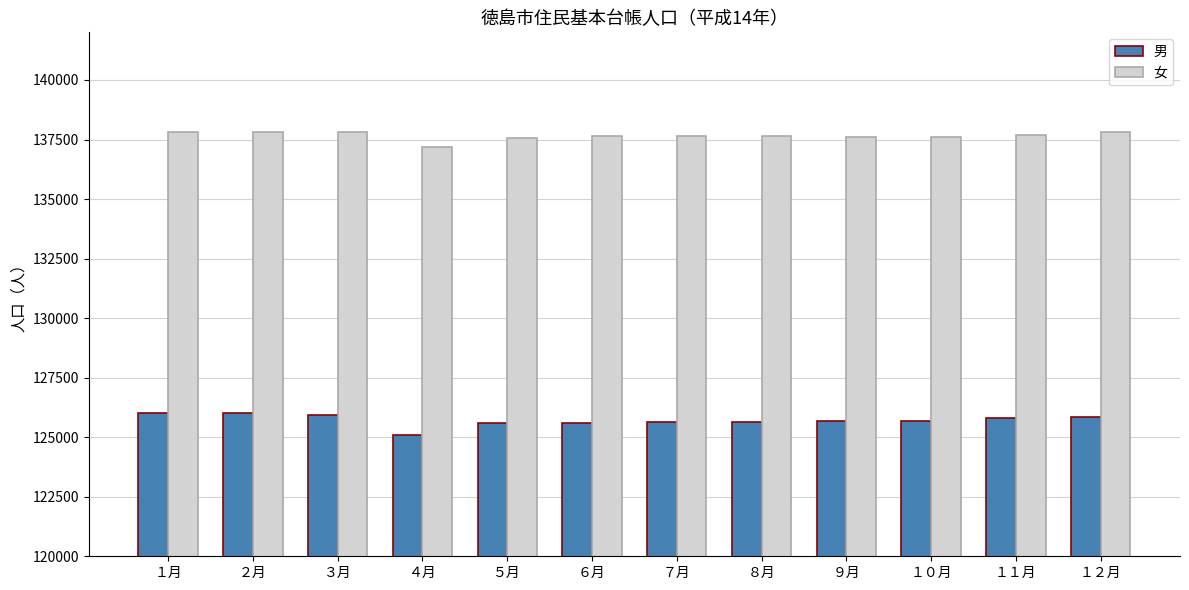

How many groups of bars are there?

12